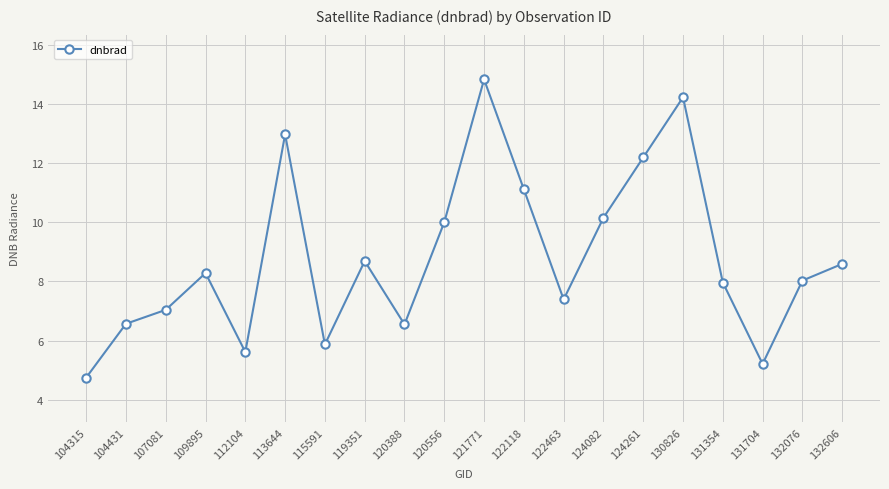

What is the approximate value at 112104?

5.6